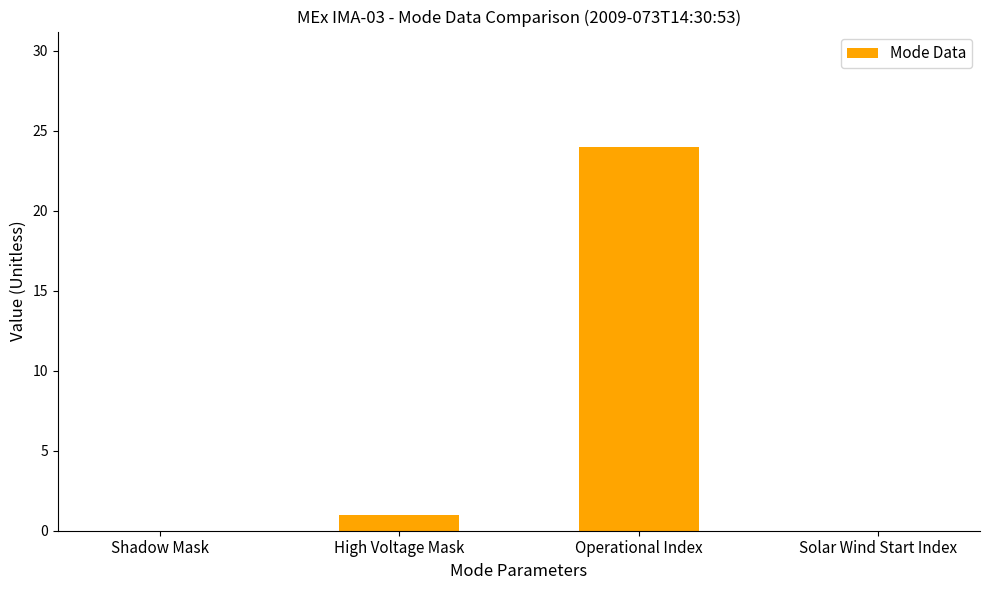

The value at Shadow Mask is 8. True or false?

False